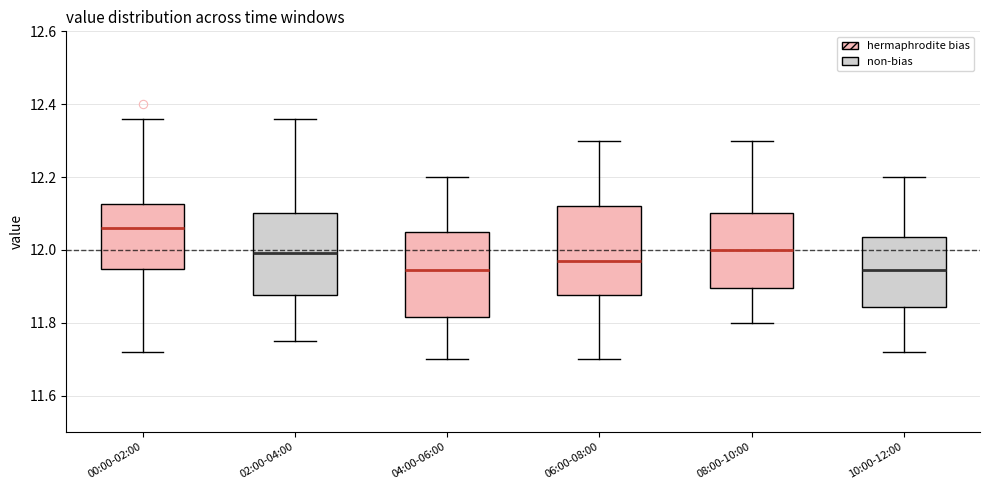

Reading left to right, read every box against the y-axis: the position of its median line, the range the box covers, and the ends of its whiskers. The values are not printed on the chart, so give them approximately, as read against the axis.

00:00-02:00: median 12.06, box 11.94 to 12.12, whiskers 11.72 to 12.36
02:00-04:00: median 12.00, box 11.88 to 12.10, whiskers 11.76 to 12.36
04:00-06:00: median 11.94, box 11.82 to 12.06, whiskers 11.70 to 12.20
06:00-08:00: median 11.98, box 11.88 to 12.12, whiskers 11.70 to 12.30
08:00-10:00: median 12.00, box 11.90 to 12.10, whiskers 11.80 to 12.30
10:00-12:00: median 11.94, box 11.84 to 12.04, whiskers 11.72 to 12.20